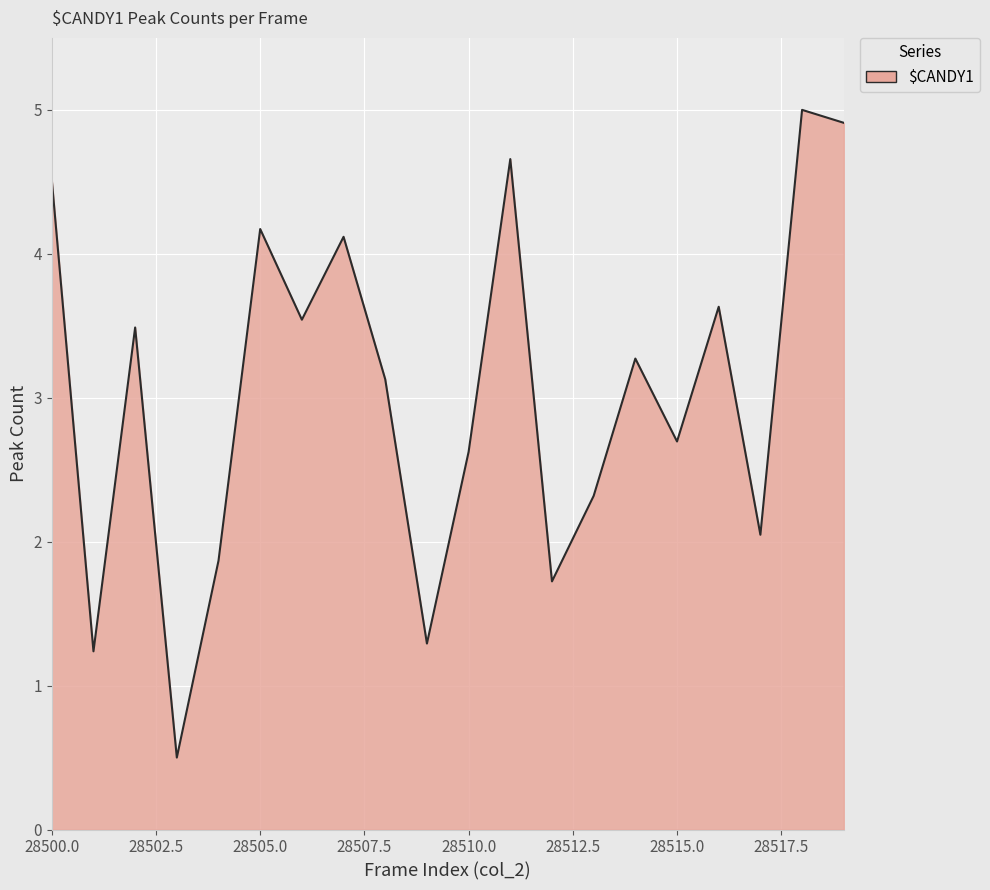

What is the difference between the maximum and minimum values?

4.5